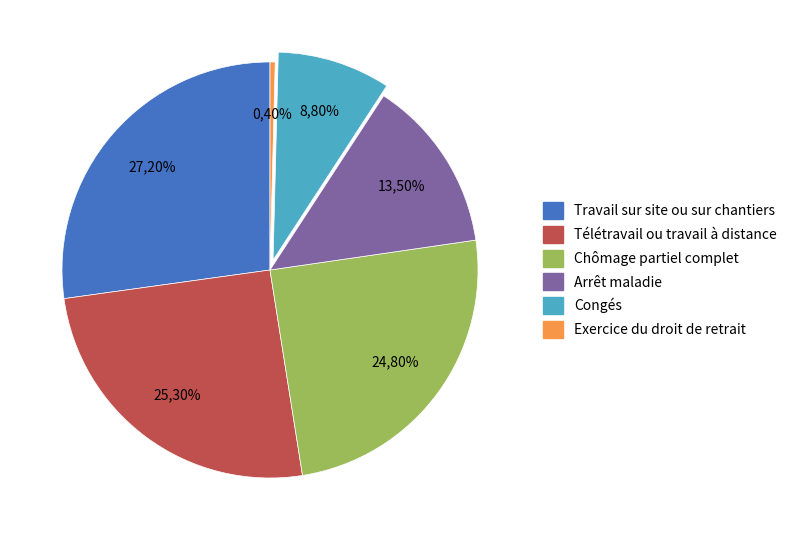

What is the largest slice in the pie chart?

Travail sur site ou sur chantiers